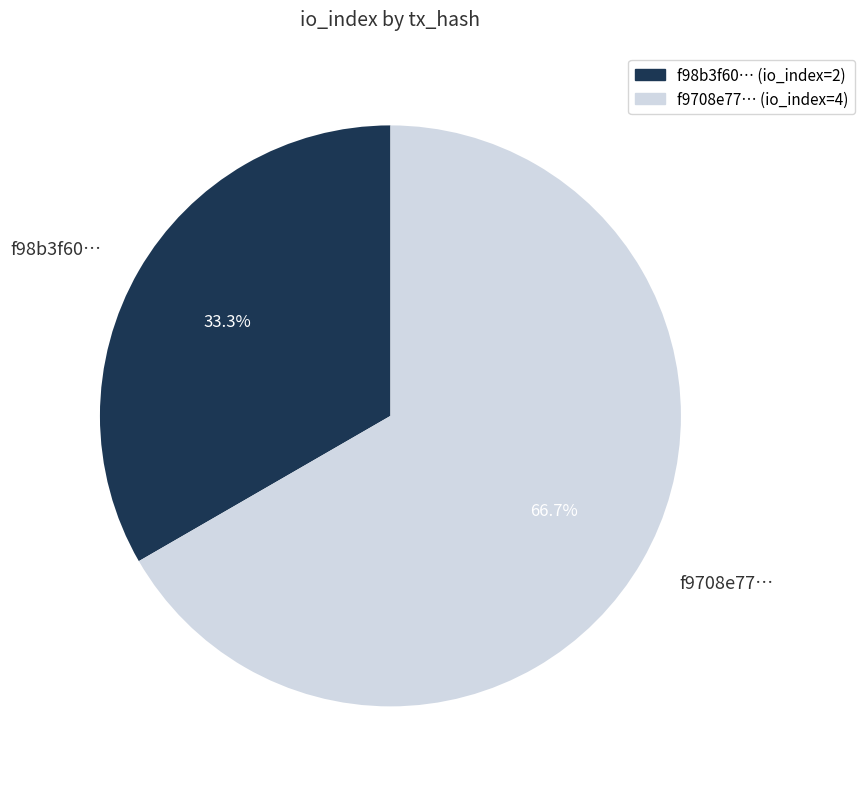

What is the majority slice?

f9708e77…